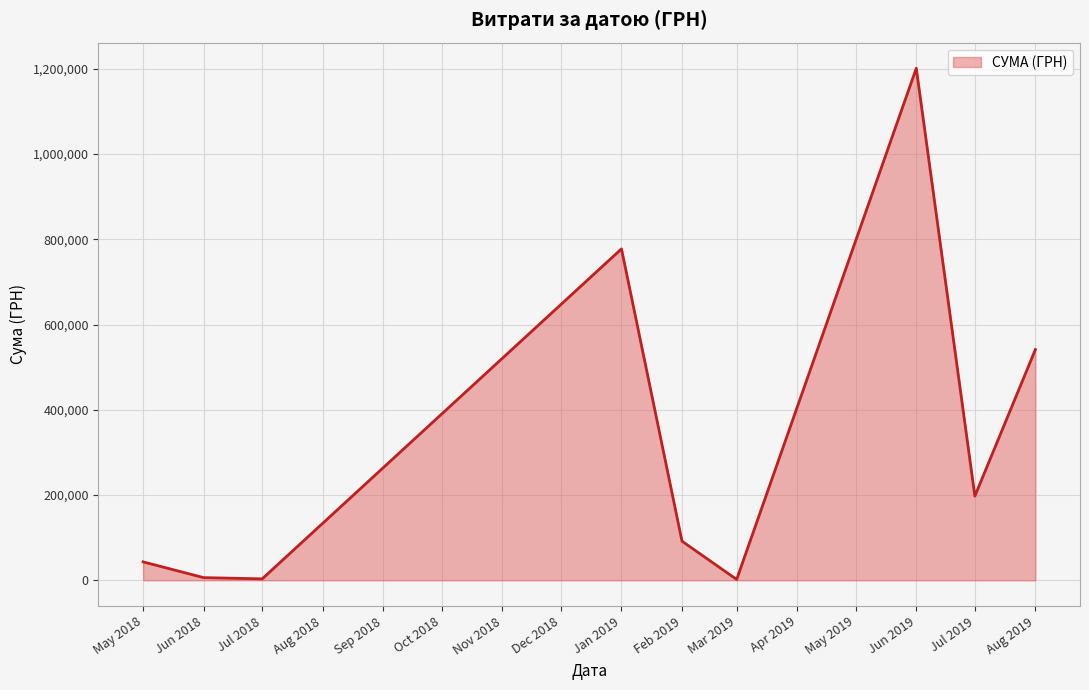

How many interior local valleys (lower than both neighbors) does the data have?

3